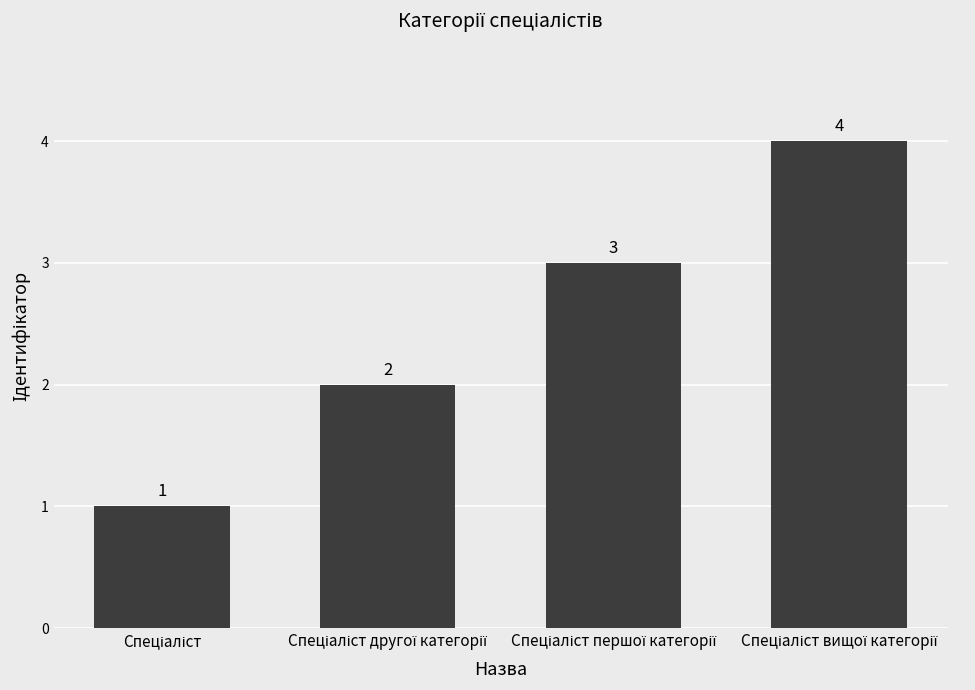

Count the values in the range 2 to 4.

3